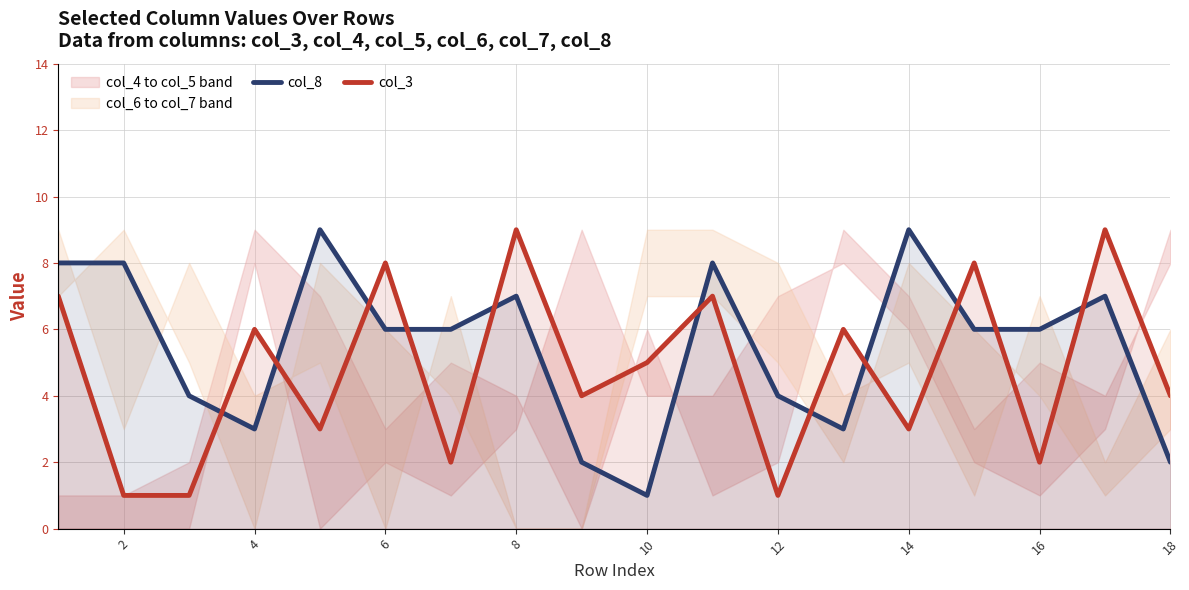

Rank the series by their maximum value, from highest to lowest.

col_8, col_3